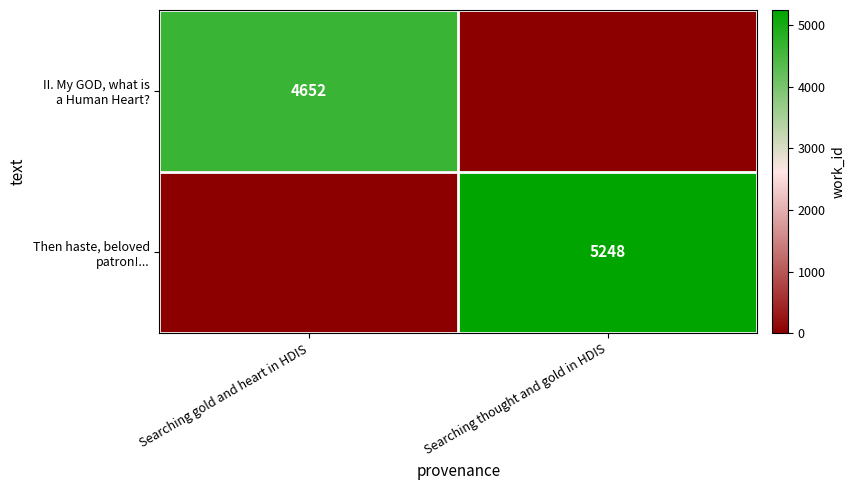

How many categories are shown in the chart?

2